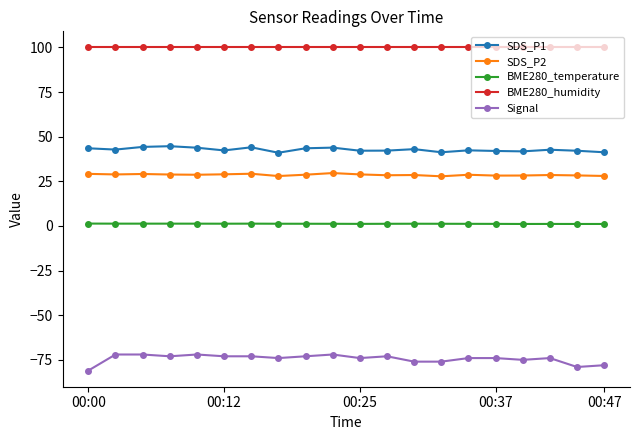

What is the value of the BME280_temperature point at the 7th from the left?

1.3